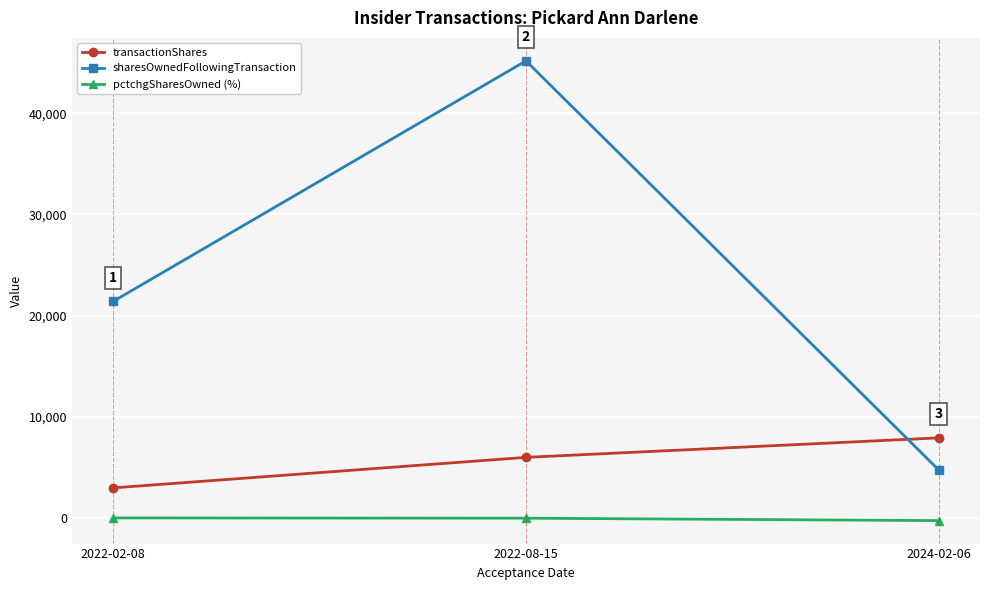

Rank the series by their maximum value, from lowest to highest.

pctchgSharesOwned (%), transactionShares, sharesOwnedFollowingTransaction